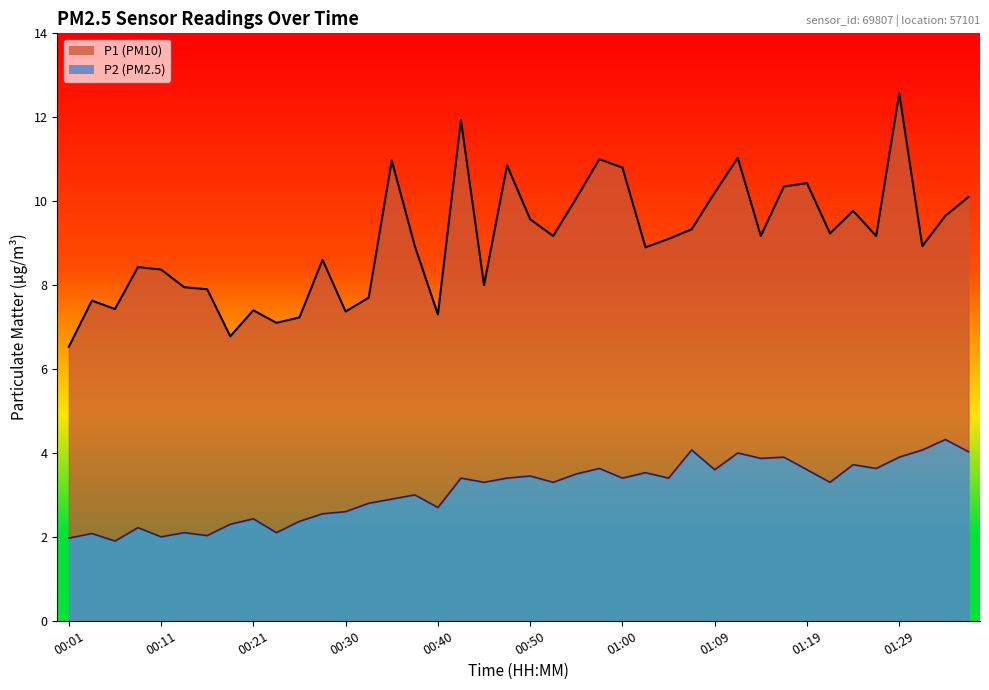

Where does the P2 line series first go above 3?

17